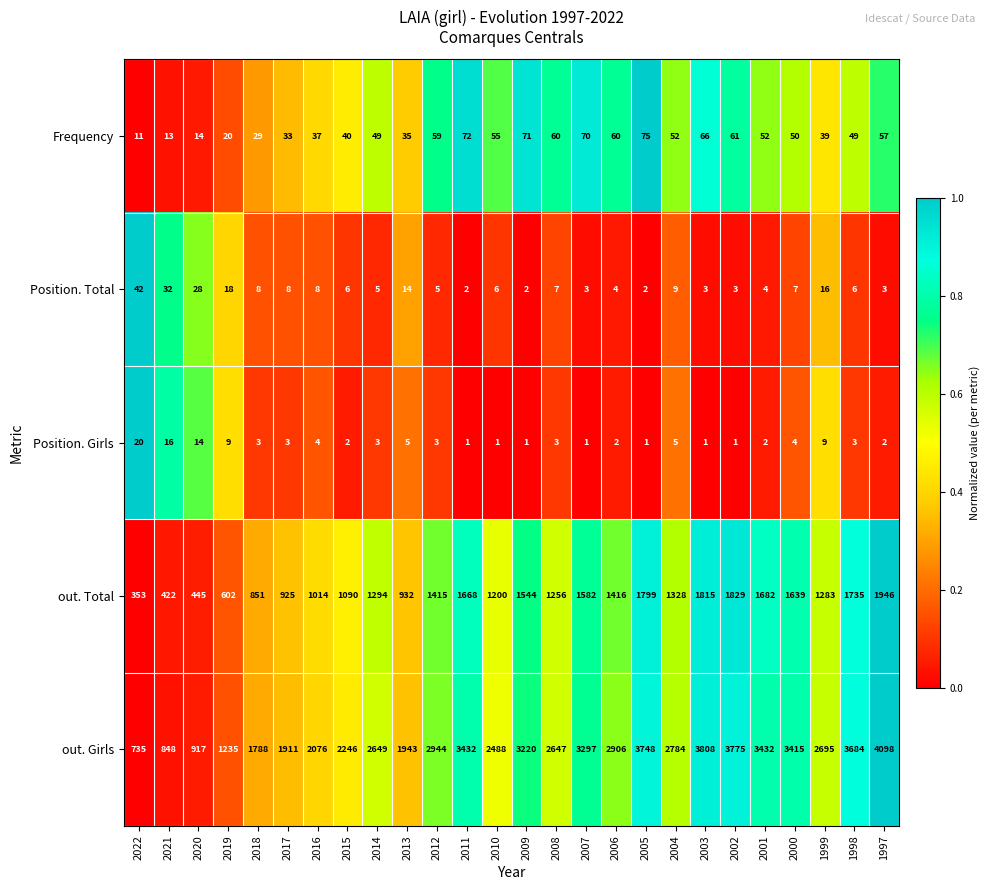

Which series has the largest total across all categories?

out. Girls